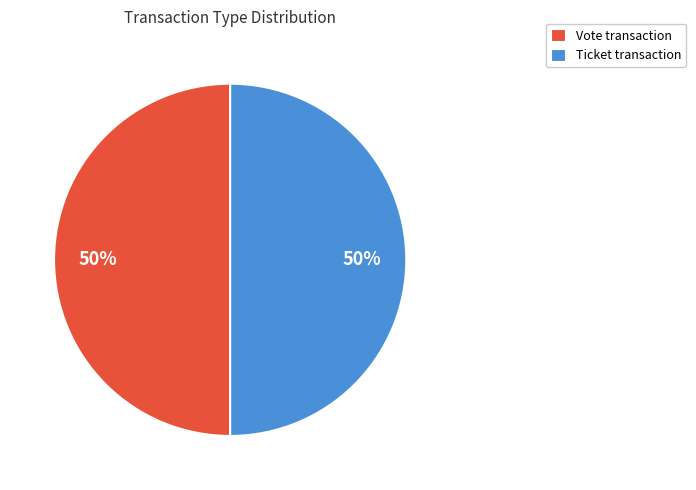

Is it true that Ticket transaction is 41% of the pie?

False